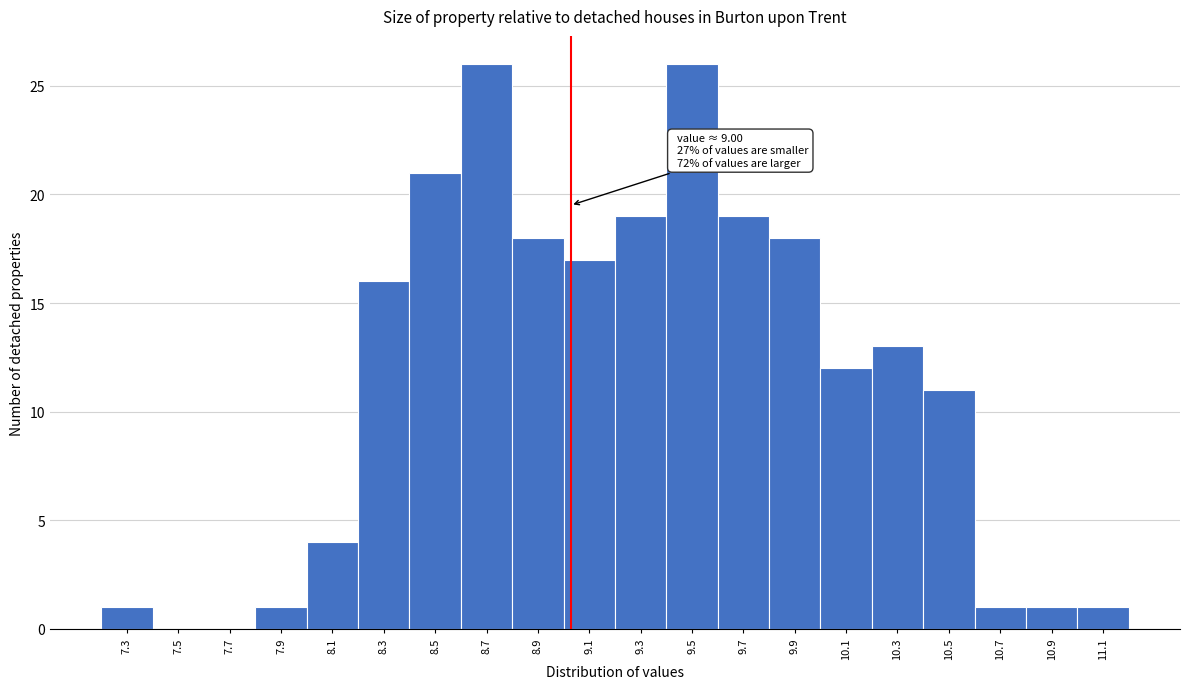

Reading left to right, extract all data points from this chart.

7.3=1	7.5=0	7.7=0	7.9=1	8.1=4	8.3=16	8.5=21	8.7=26	8.9=18	9.1=17	9.3=19	9.5=26	9.7=19	9.9=18	10.1=12	10.3=13	10.5=11	10.7=1	10.9=1	11.1=1